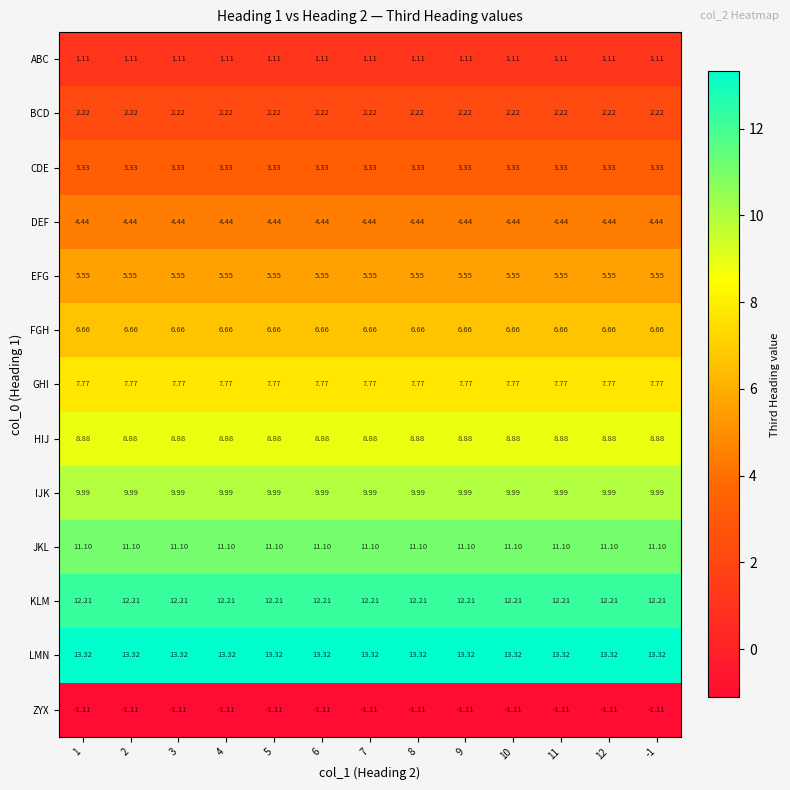

Is the value of HIJ at 3 greater than the value of LMN at 12?

No